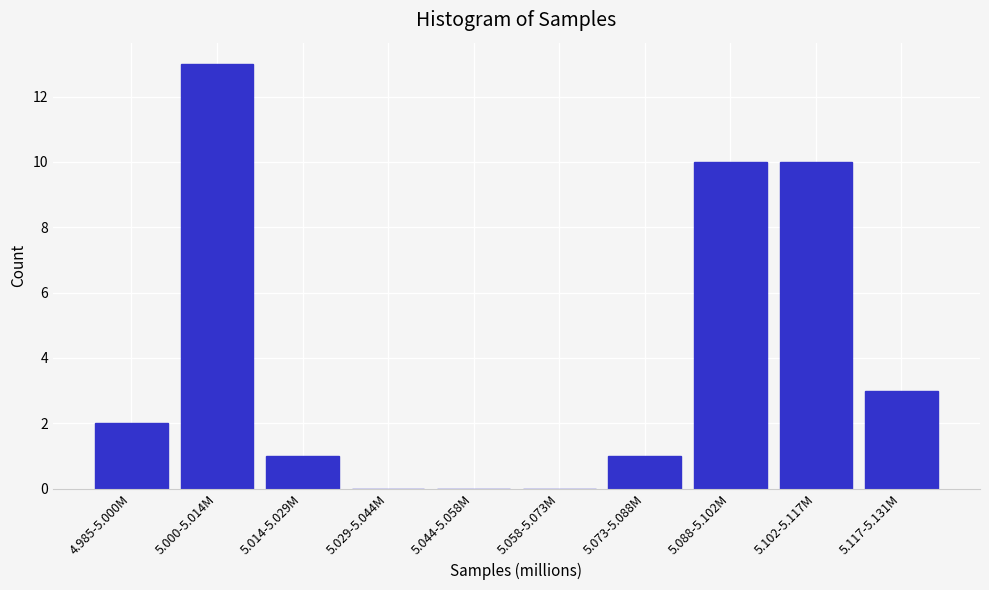

Reading left to right, transcribe all the data shown in this chart.

4.985-5.000M=2	5.000-5.014M=13	5.014-5.029M=1	5.029-5.044M=0	5.044-5.058M=0	5.058-5.073M=0	5.073-5.088M=1	5.088-5.102M=10	5.102-5.117M=10	5.117-5.131M=3